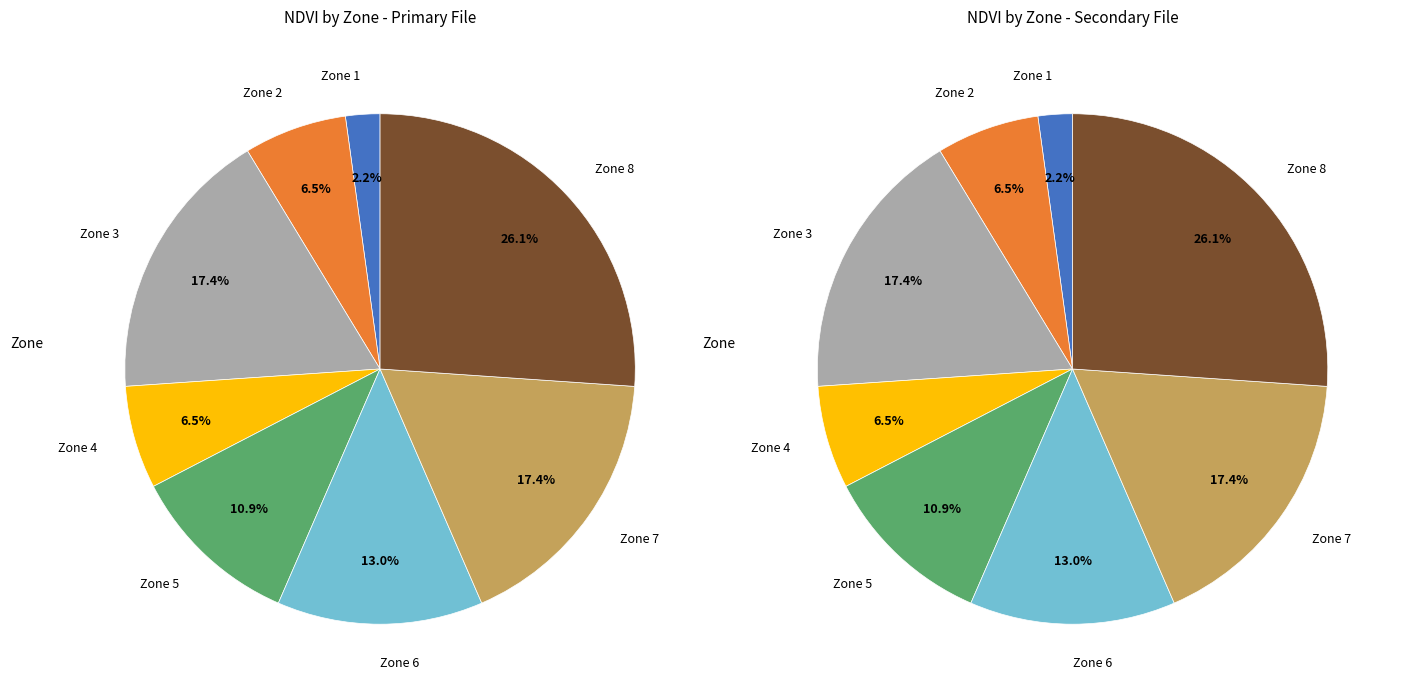

Rank the categories by value from highest to lowest.

Zone 8, Zone 3, Zone 7, Zone 6, Zone 5, Zone 2, Zone 4, Zone 1